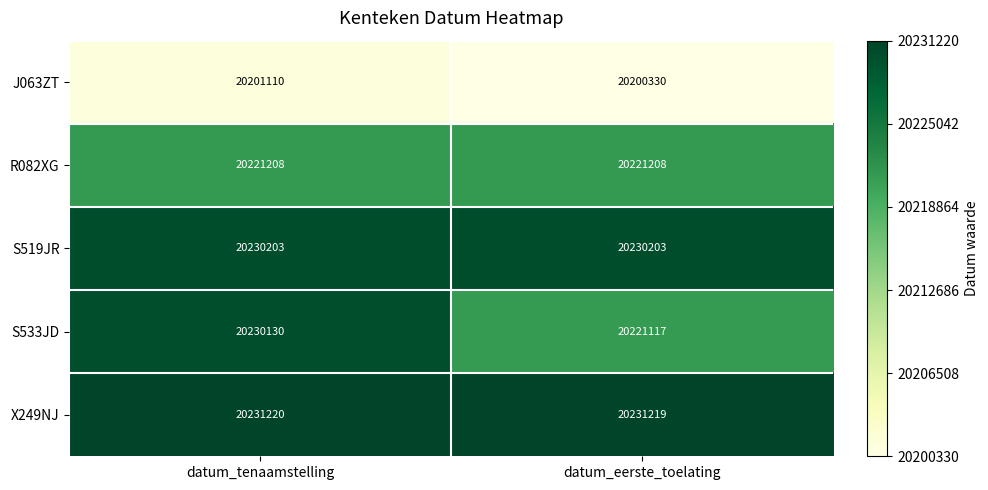

What is the approximate value of R082XG at datum_tenaamstelling?

20221208